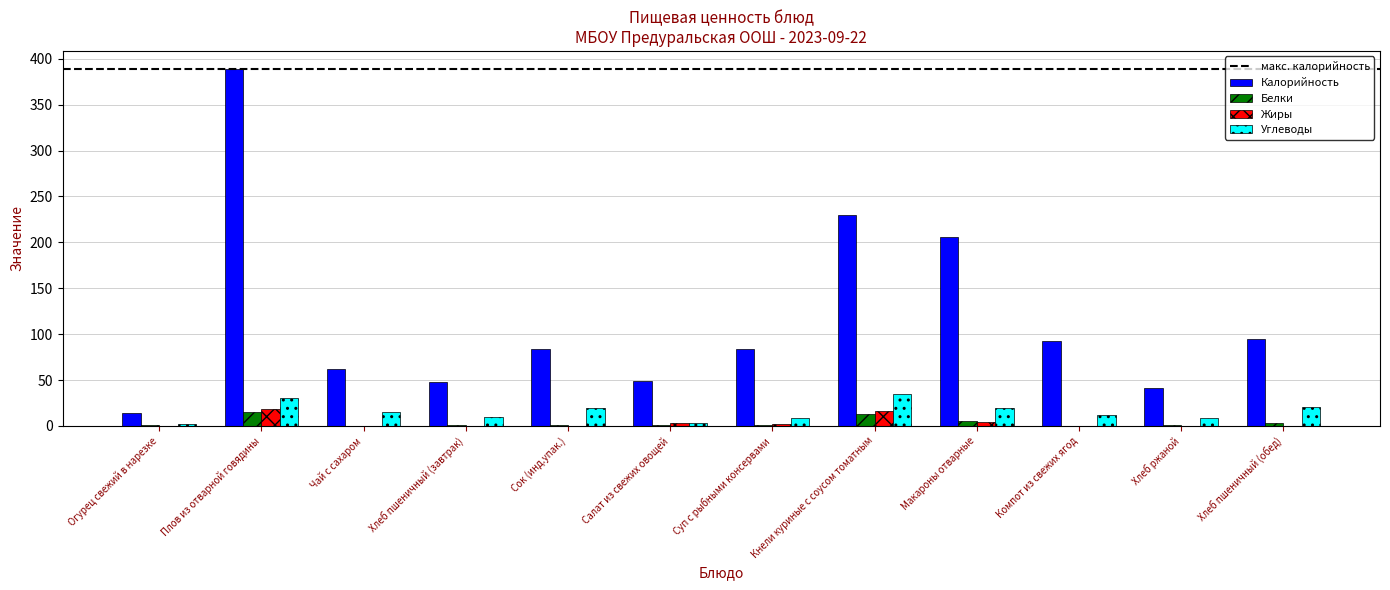

At which category is the sum across all series the highest?

Плов из отварной говядины